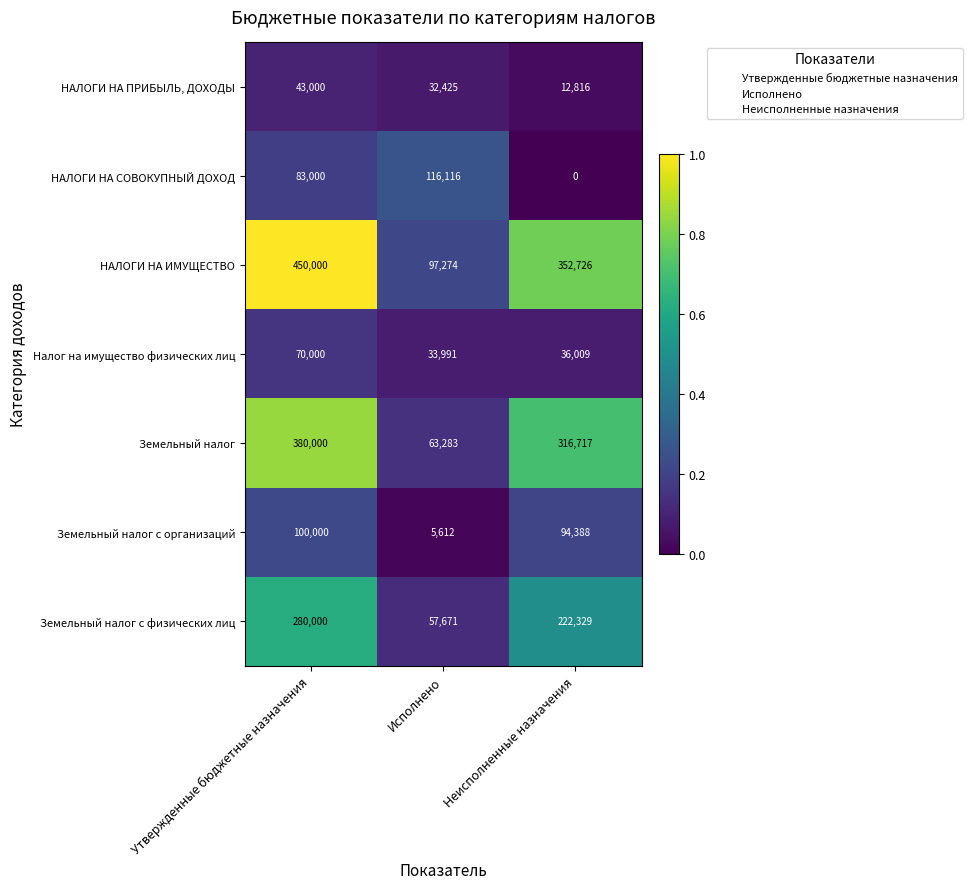

Is it true that НАЛОГИ НА ПРИБЫЛЬ, ДОХОДЫ equals 0.1 at Исполнено?

False